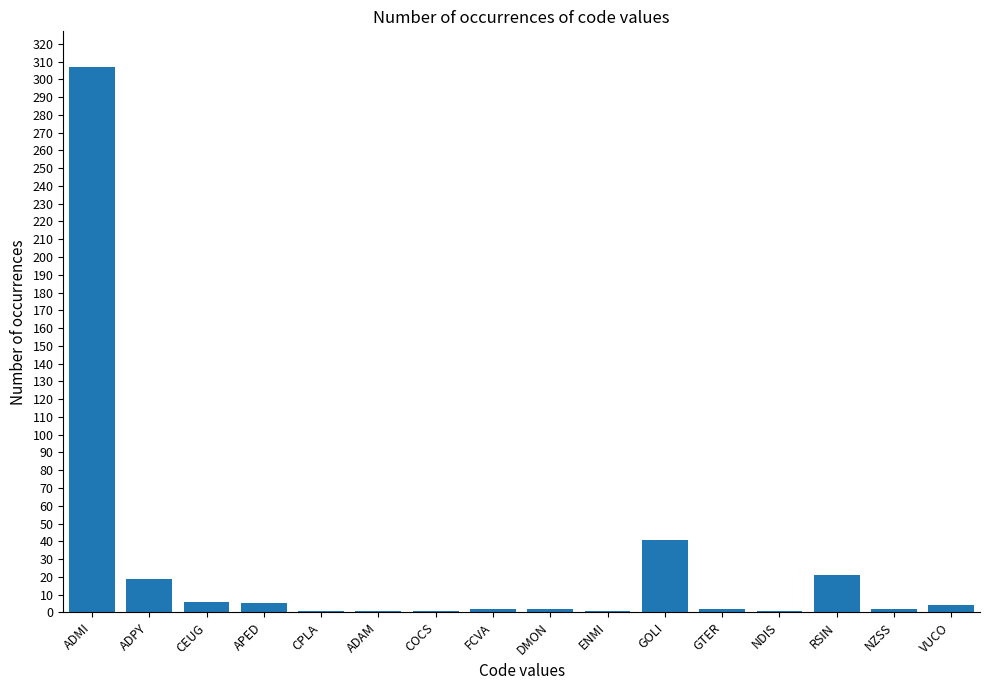

What is the greatest value displayed?

307